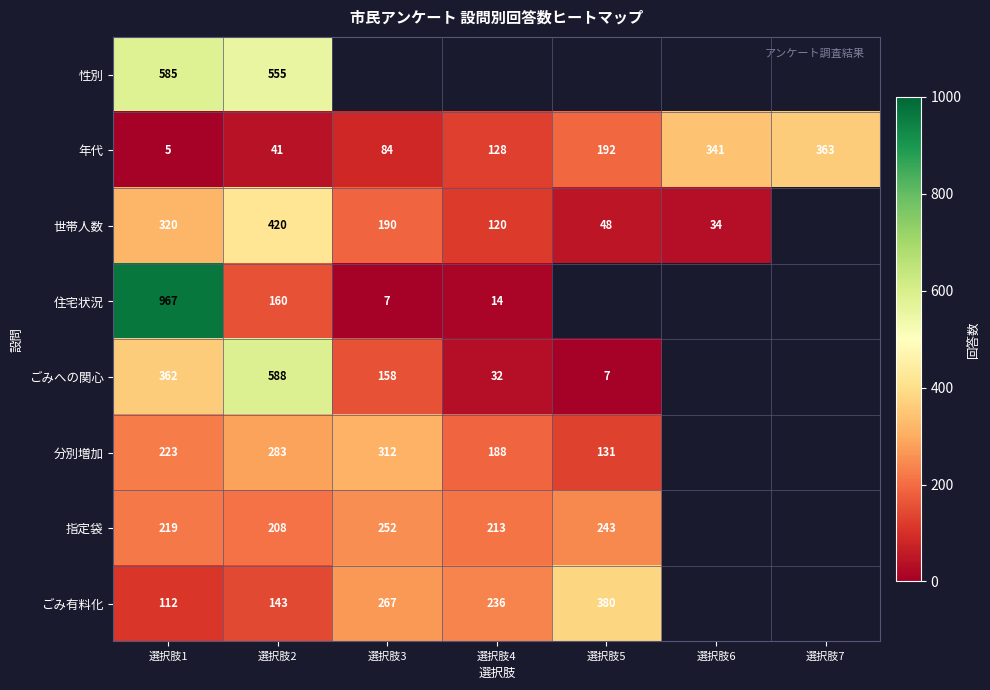

Which label corresponds to the smallest value in the chart?

選択肢1